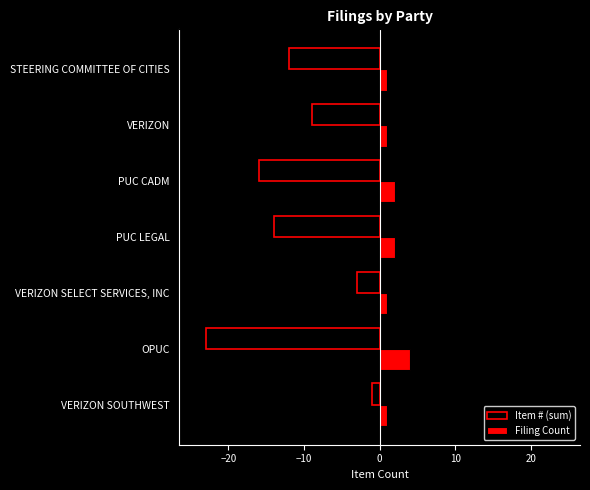

At which category is the sum across all series the highest?

VERIZON SOUTHWEST